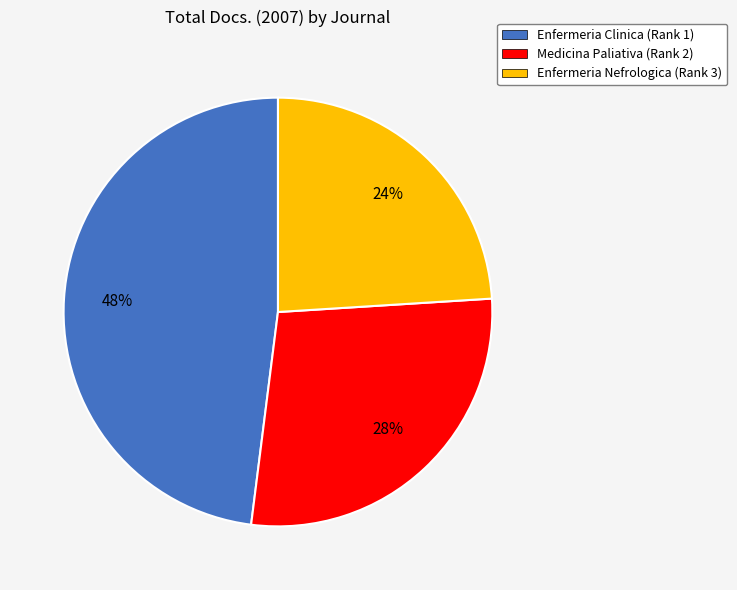

Does any single category account for the majority?

No